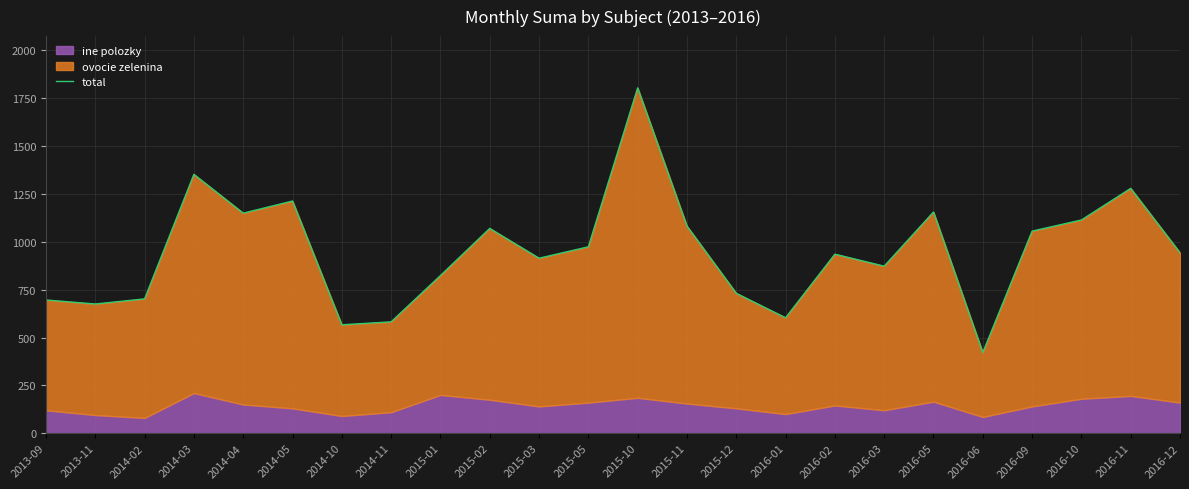

How many points are higher than both their immediate neighbors (excluding endpoints)?

7